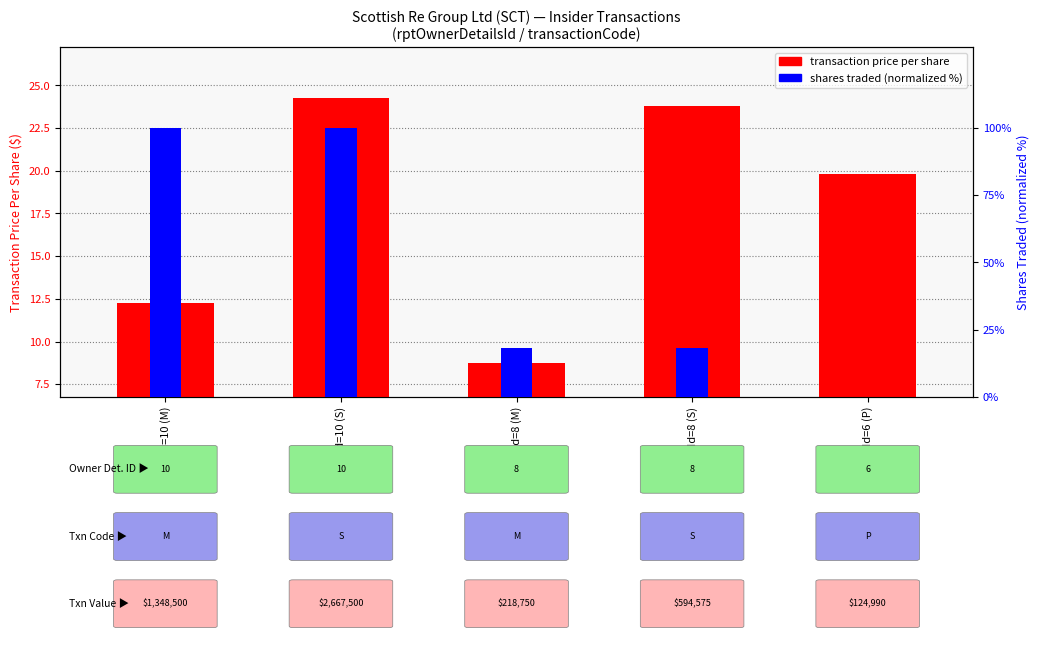

What is the label of the 1st bar from the right?

Id=6 (P)